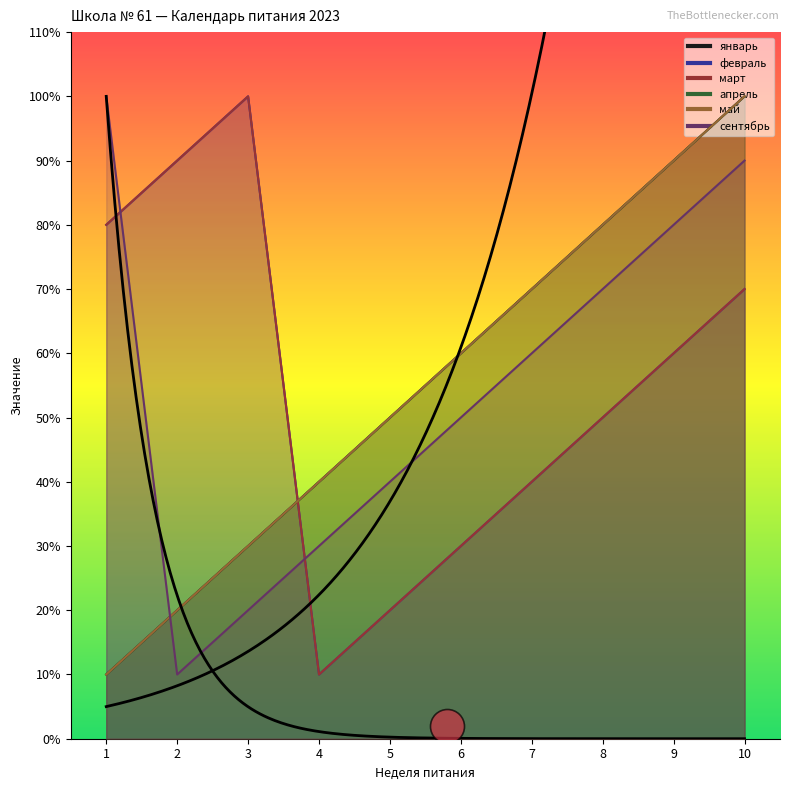

Which series has the widest spread of Y values?

январь